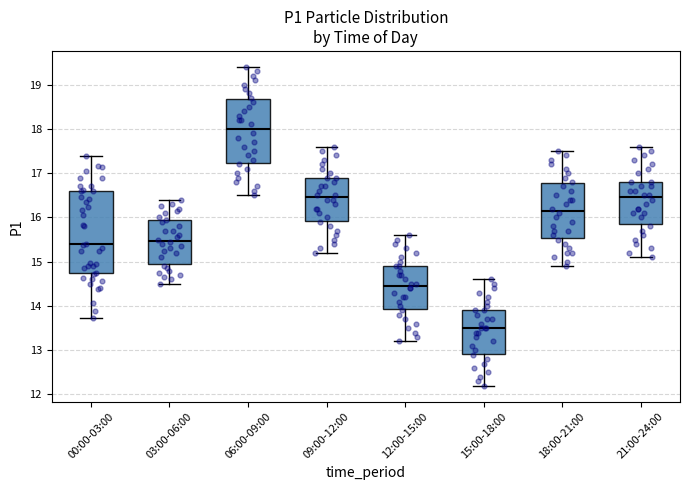

Reading left to right, read every box against the y-axis: the position of its median line, the range the box covers, and the ends of its whiskers. The values are not printed on the chart, so give them approximately, as read against the axis.

00:00-03:00: median 15.4, box 14.7 to 16.6, whiskers 13.7 to 17.4
03:00-06:00: median 15.5, box 15.0 to 15.9, whiskers 14.5 to 16.4
06:00-09:00: median 18.0, box 17.2 to 18.7, whiskers 16.5 to 19.4
09:00-12:00: median 16.5, box 15.9 to 16.9, whiskers 15.2 to 17.6
12:00-15:00: median 14.5, box 13.9 to 14.9, whiskers 13.2 to 15.6
15:00-18:00: median 13.5, box 12.9 to 13.9, whiskers 12.2 to 14.6
18:00-21:00: median 16.2, box 15.5 to 16.8, whiskers 14.9 to 17.5
21:00-24:00: median 16.5, box 15.9 to 16.8, whiskers 15.1 to 17.6